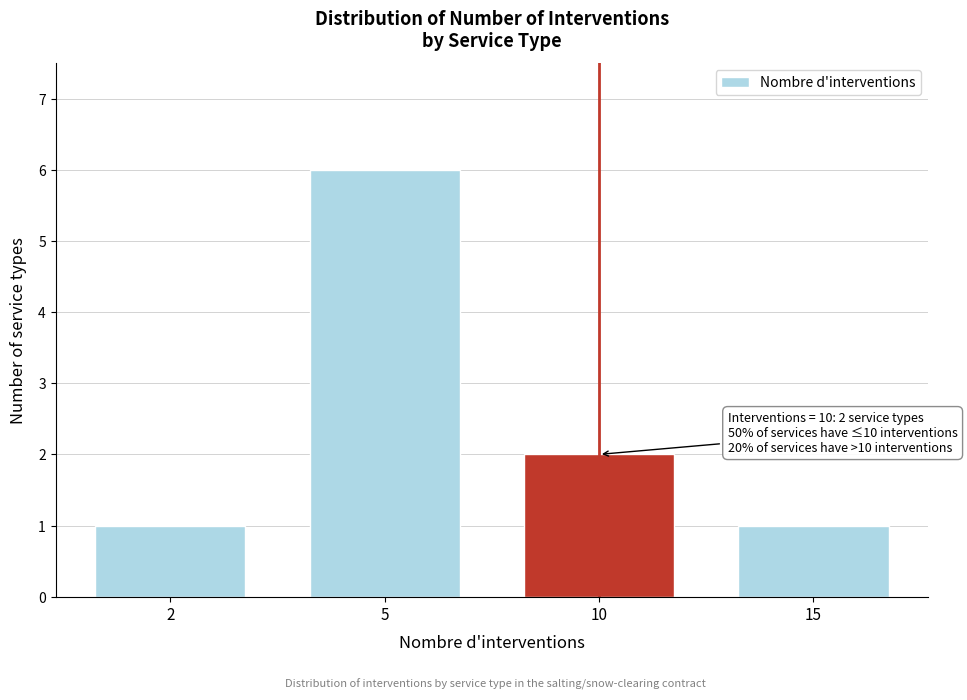

Reading left to right, transcribe all the data shown in this chart.

2=1	5=6	10=2	15=1